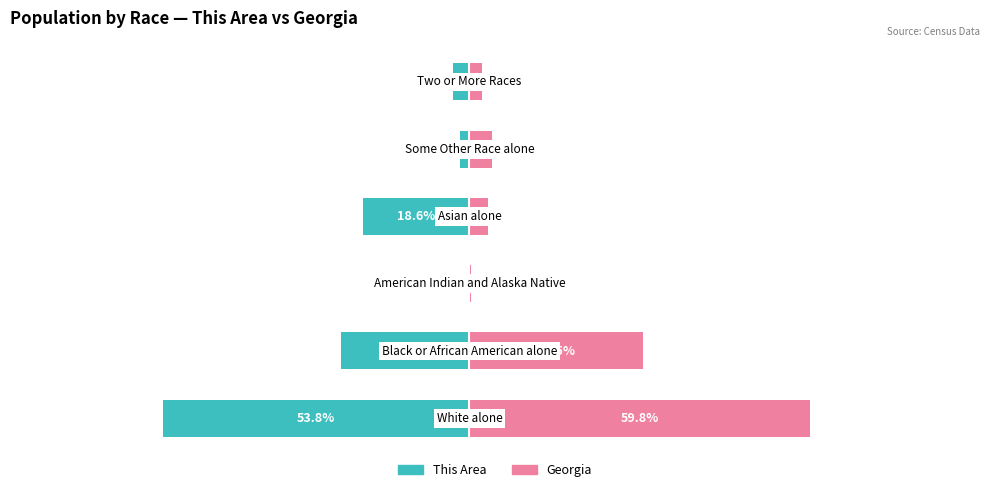

At how many categories does at least one series exceed 37?

1